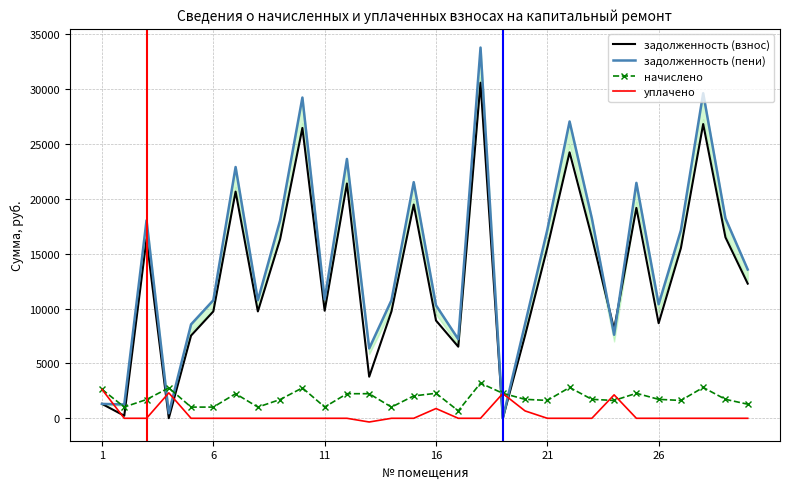

Reading left to right, what are all the values shown in this chart?

задолженность (взнос): 1314.3	233.8	16339.4	8.7	7542.2	9745.2	20670.0	9745.2	16339.4	26474.5	9810.1	21406.9	3792.2	9745.2	19490.4	8914.3	6529.3	30599.9	0.0	7544.9	15559.8	24254.6	16501.9	8127.4	19187.2	8668.6	15527.4	26831.8	16501.9	12279.0
задолженность (пени): 1314.2	1261.2	18050.6	462.1	8562.8	10765.8	22911.8	10765.8	18050.6	29247.2	10837.5	23648.8	6372.2	10765.8	21531.6	10303.6	7213.1	33804.5	0.2	8600.2	17189.3	27064.7	18230.2	7615.6	21466.5	10396.8	17153.6	29641.8	18230.2	13565.0
начислено: 2633.2	1027.4	1711.2	2772.7	1020.6	1020.6	2241.9	1020.6	1711.2	2772.7	1027.4	2241.9	2241.9	1020.6	2041.2	2279.3	683.8	3204.7	2279.3	1728.2	1629.5	2810.0	1728.2	1626.2	2279.3	1728.2	1626.2	2810.0	1728.2	1286.0
уплачено: 2633.3	0.0	0.0	2319.2	0.0	0.0	0.0	0.0	0.0	0.0	0.0	0.0	-338.1	0.0	0.0	890.0	0.0	0.0	2261.0	673.0	0.0	0.0	0.0	2138.0	0.0	0.0	0.0	0.0	0.0	0.0